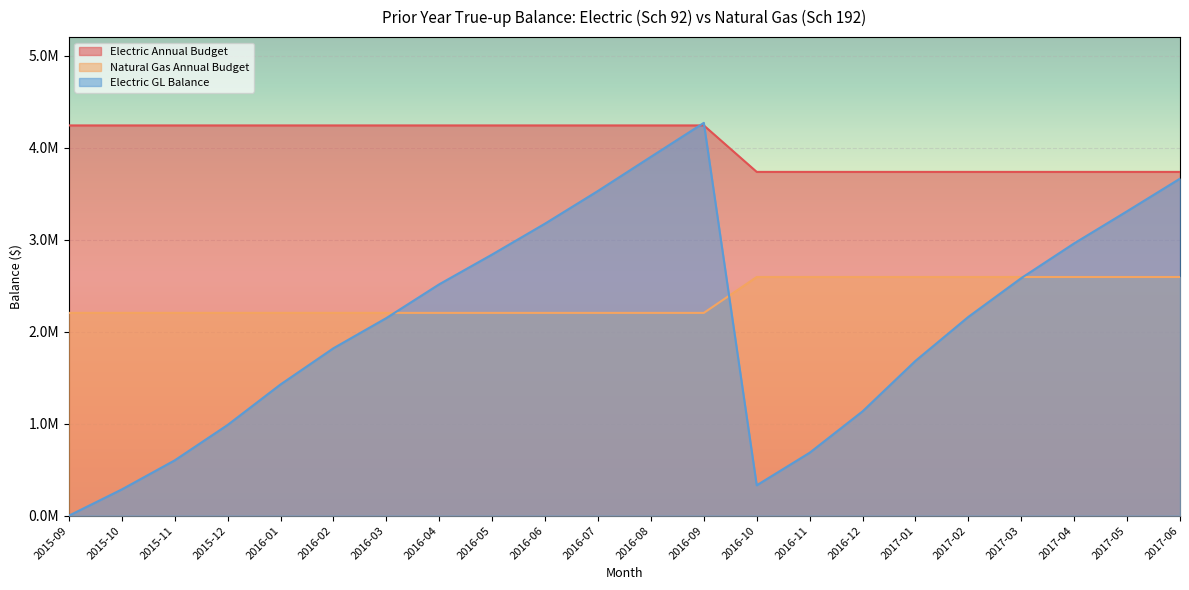

Between 2017-02 and 2016-10, which is larger?

2017-02